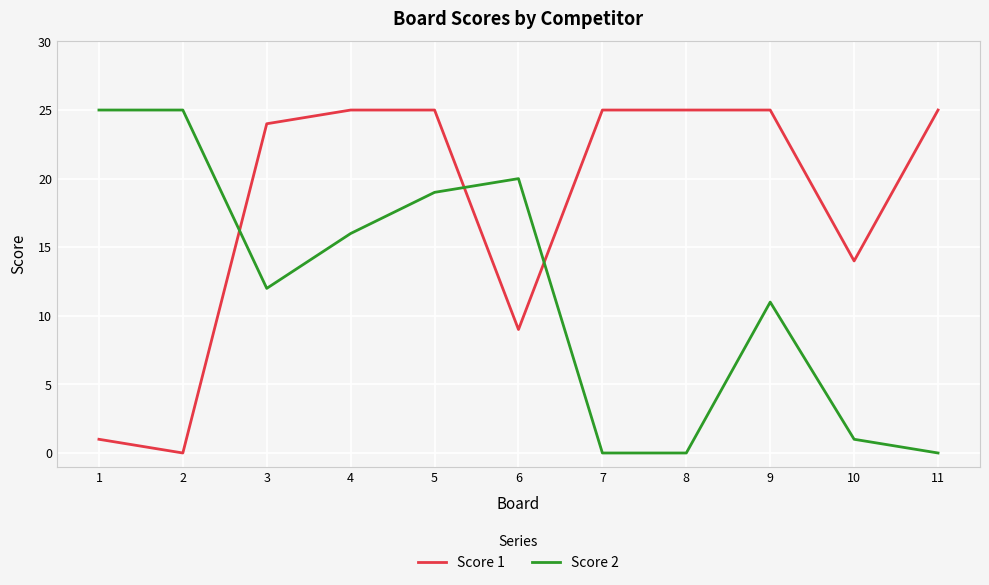

Is the value of Score 2 at 7 greater than the value of Score 1 at 11?

No